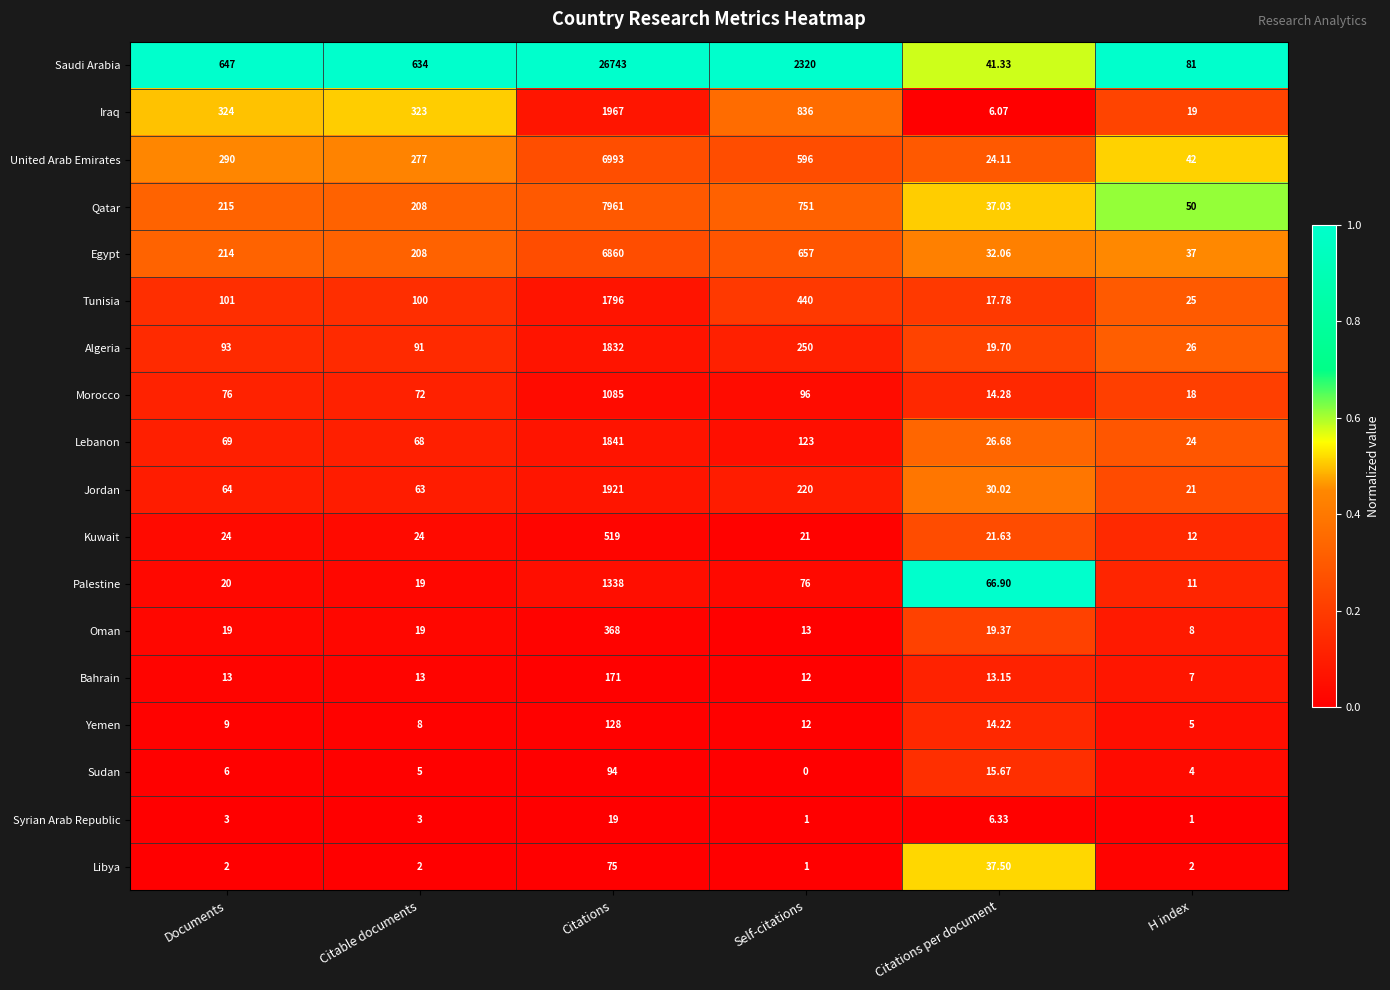

Which category has the lowest value across all series?

Self-citations